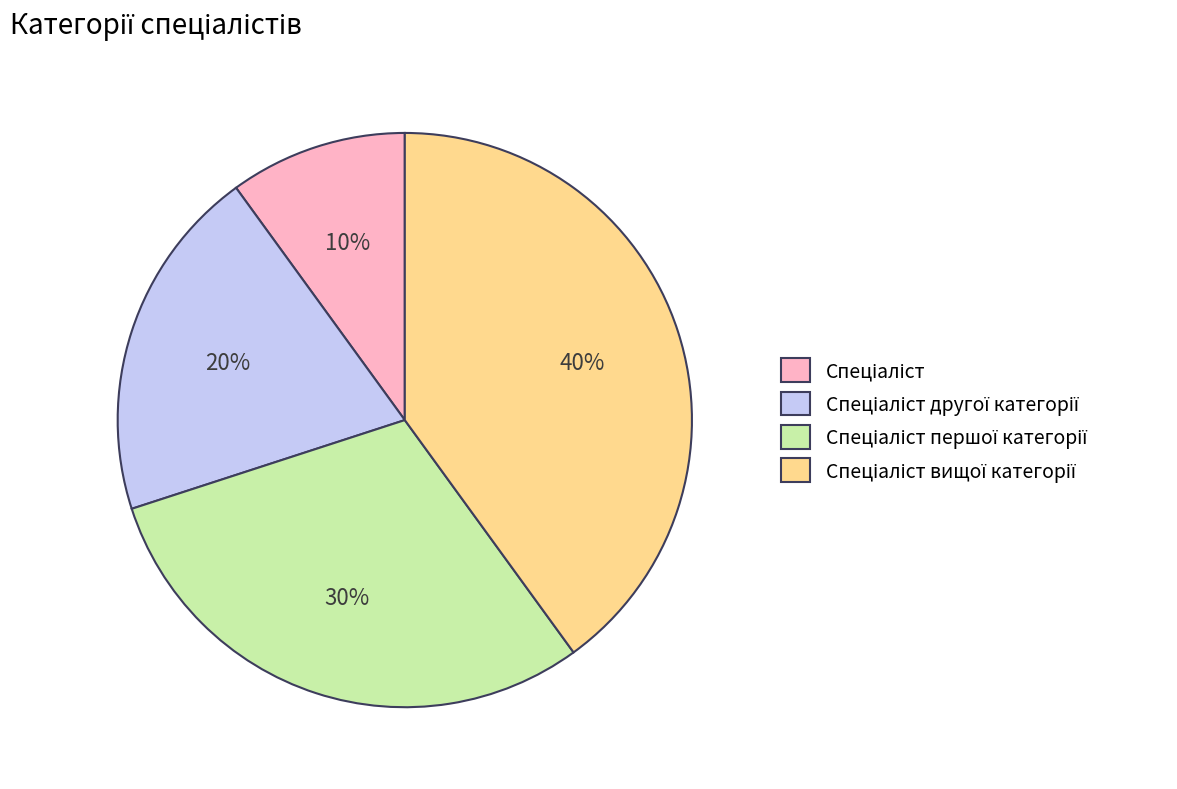

To the nearest percent, what is the difference between the largest and smallest slice percentages?

30%